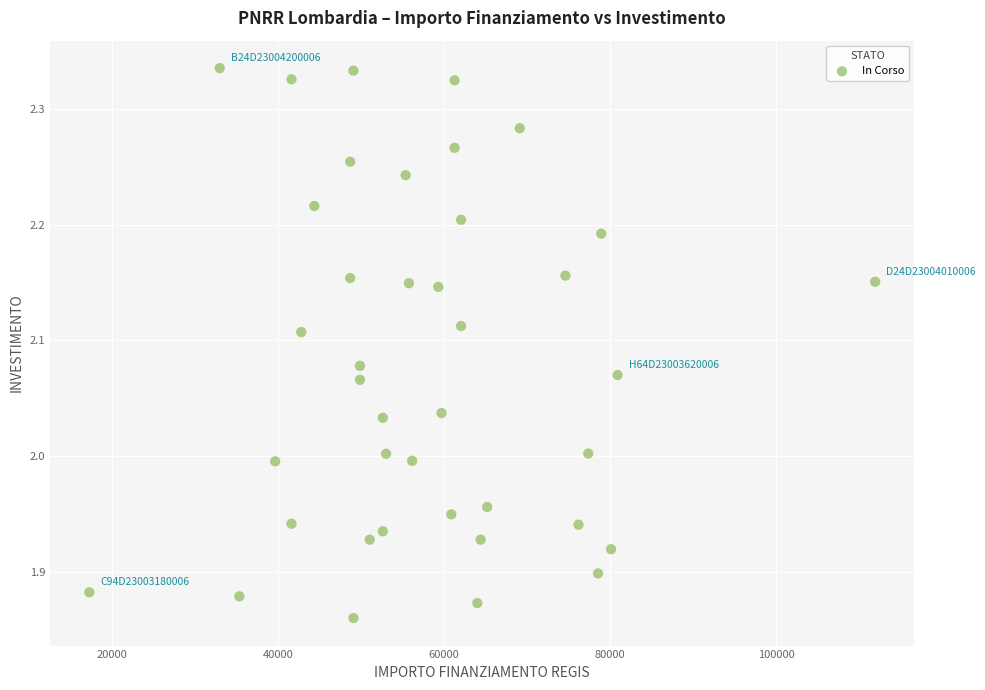

What is the range of X values (max minus min)?

94665.7